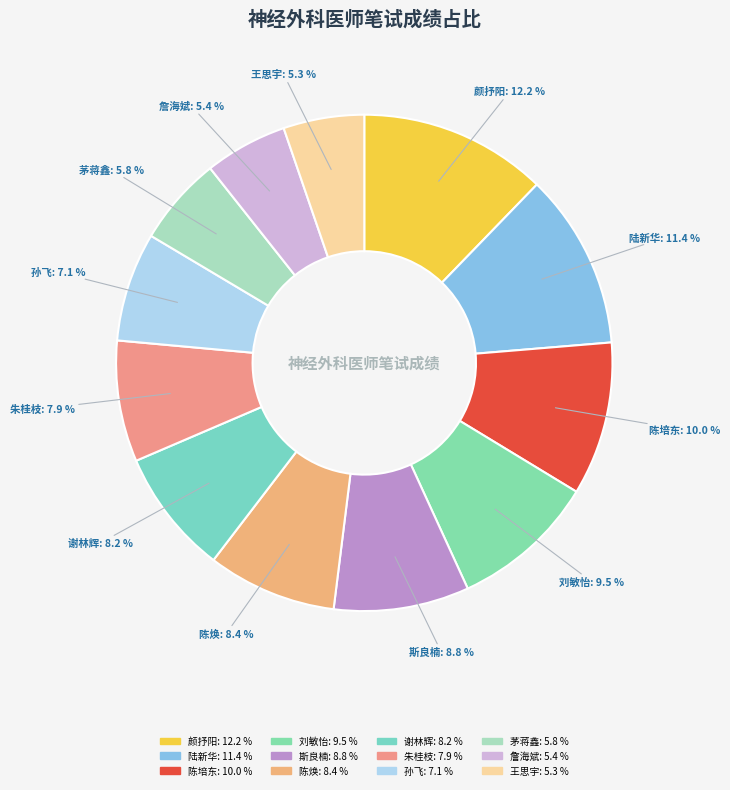

What is the largest slice in the pie chart?

颜抒阳